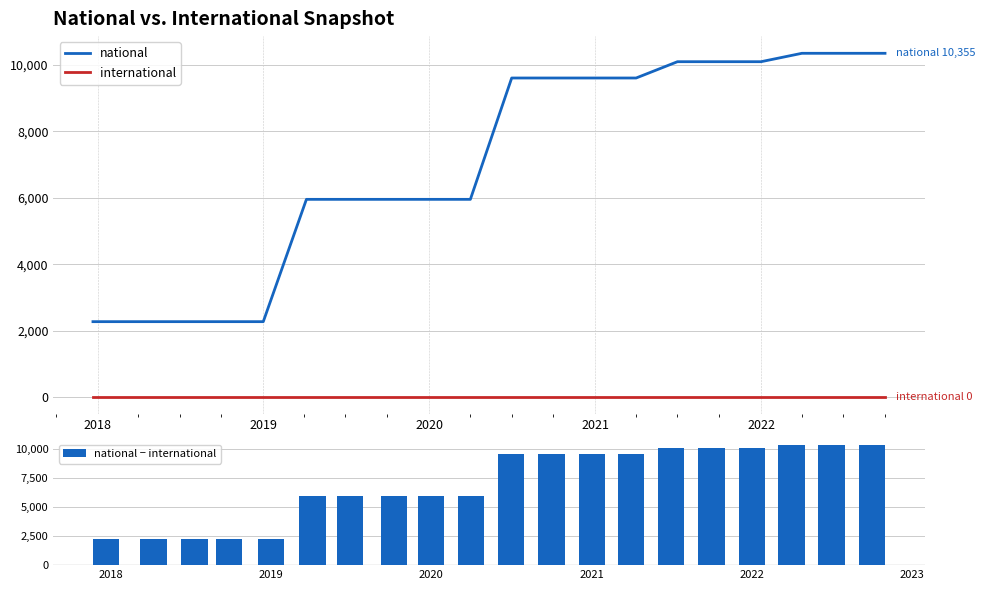

What are all the series names shown in the legend?

national, international, national − international